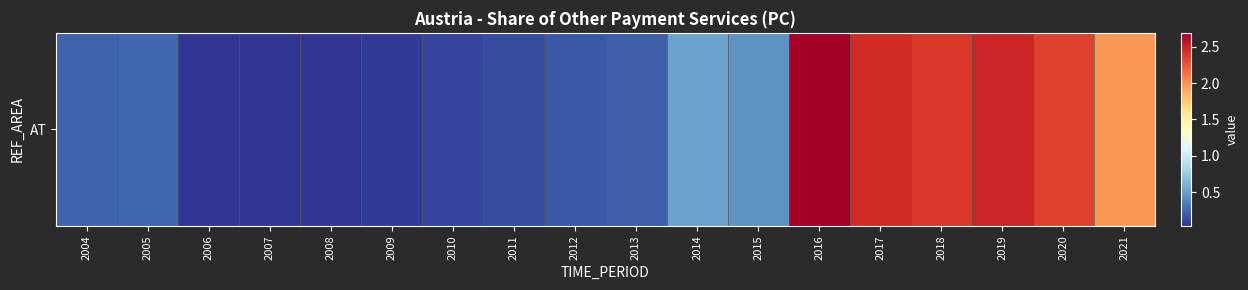

What is the maximum value shown in the chart?

2.7